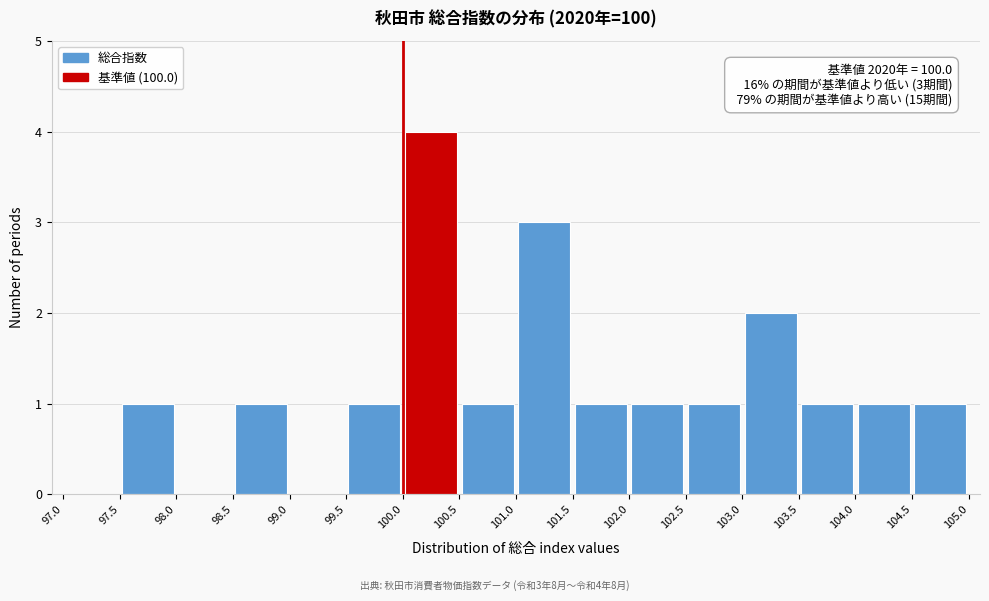

Over which range of the x-axis is the bar tallest?

100.0 to 100.5